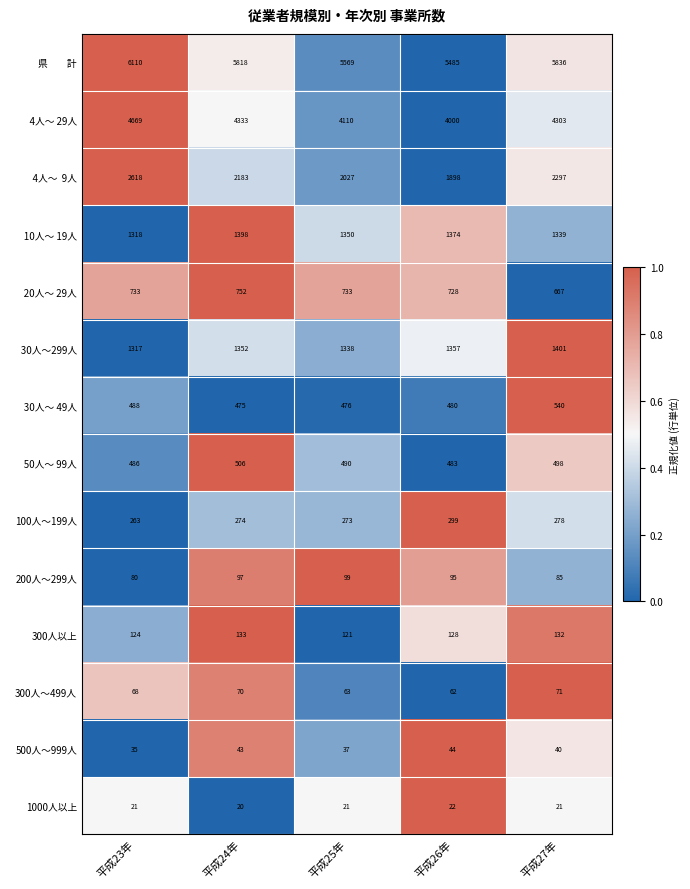

Count the number of categories in the chart.

5